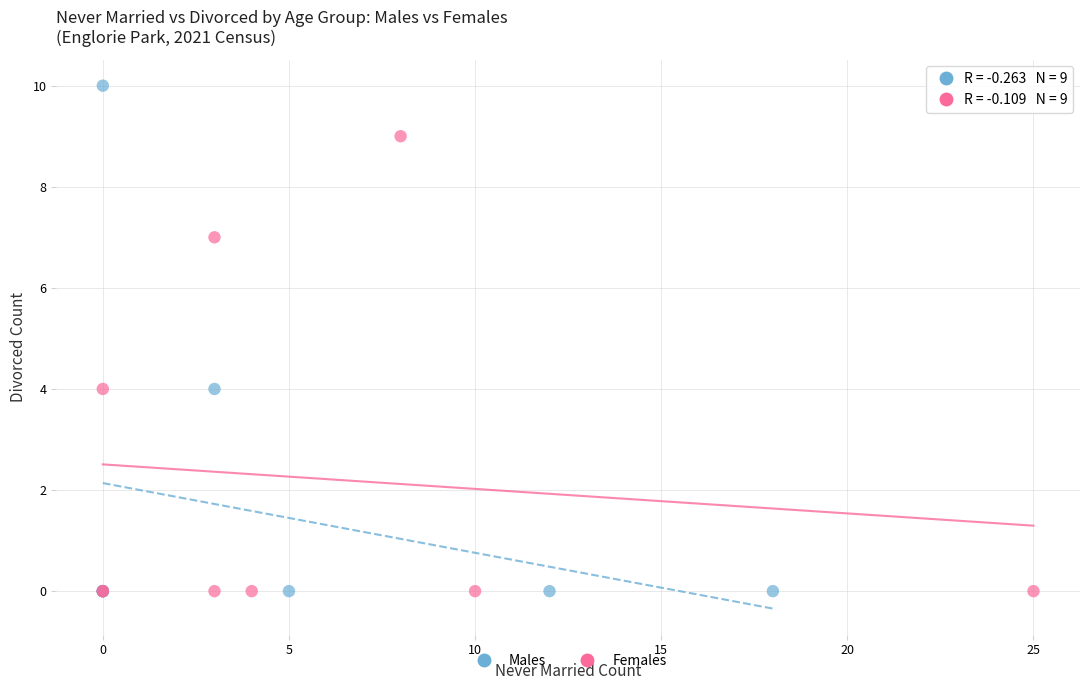

Which series reaches the maximum Y coordinate?

Males